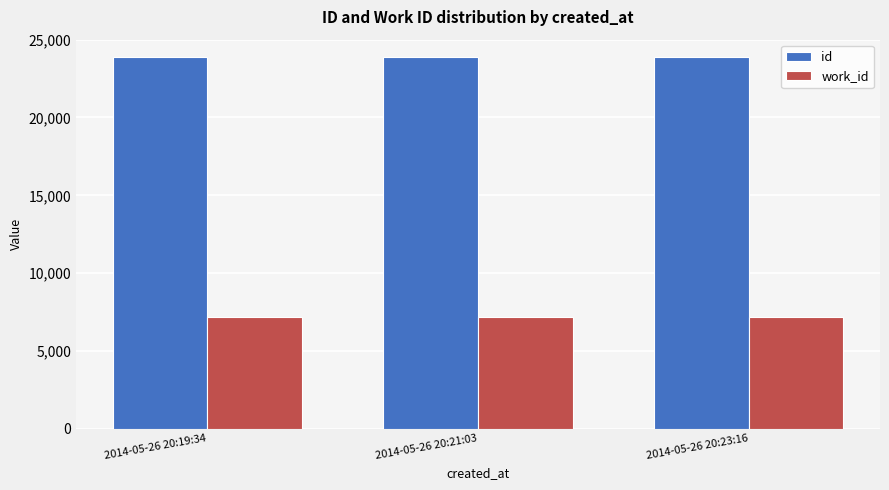

At how many categories does at least one series exceed 14201?

3